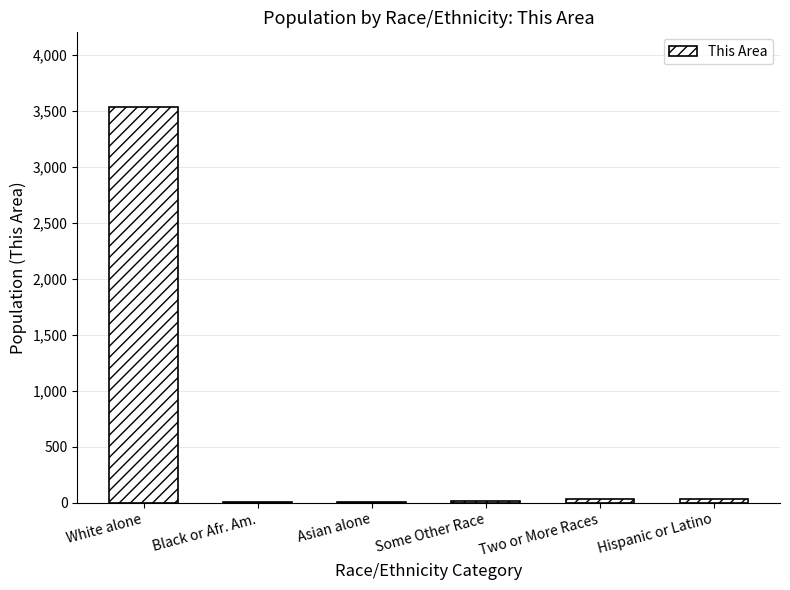

What is the greatest value displayed?

3529